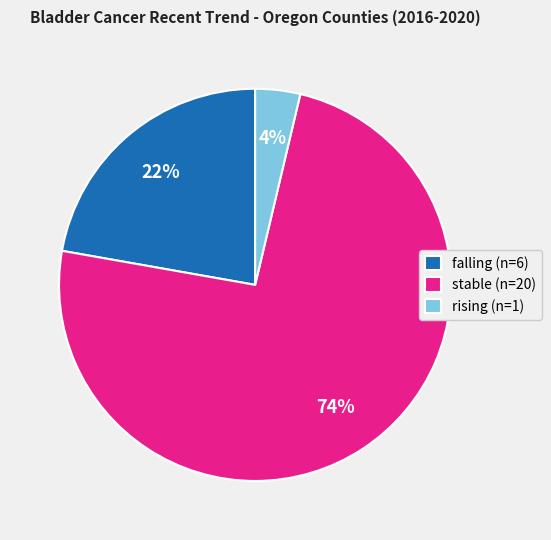

Is the sum of rising (n=1) and stable (n=20) greater than half?

Yes